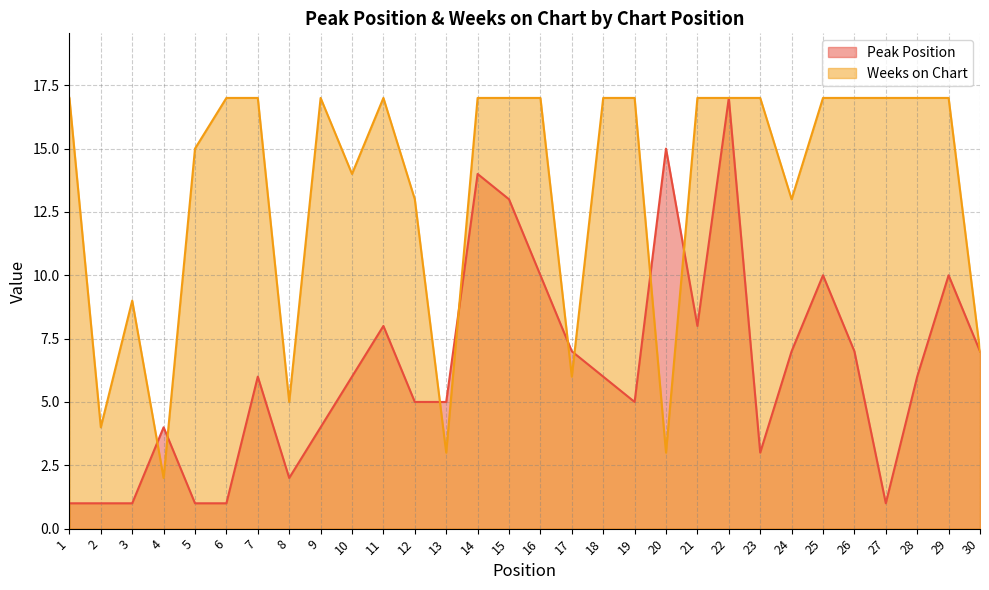

Does the chart have visible grid lines?

Yes